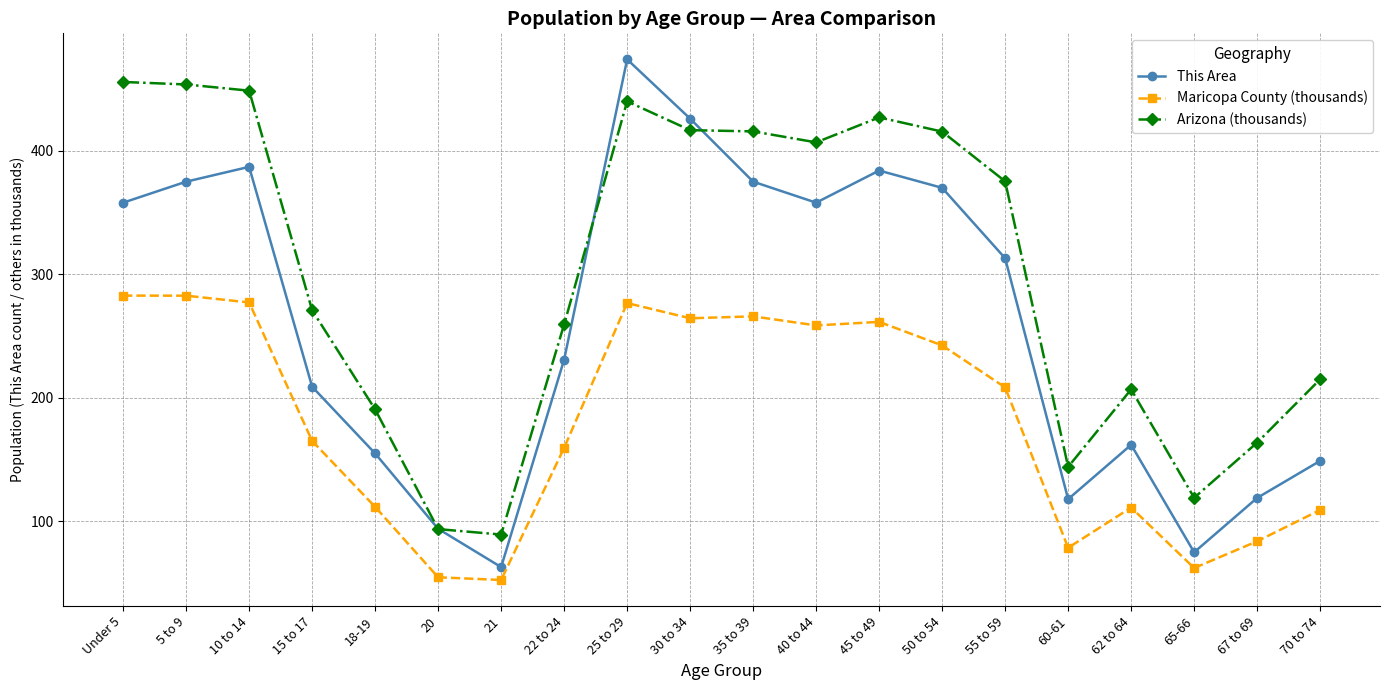

How many categories are shown in the chart?

20